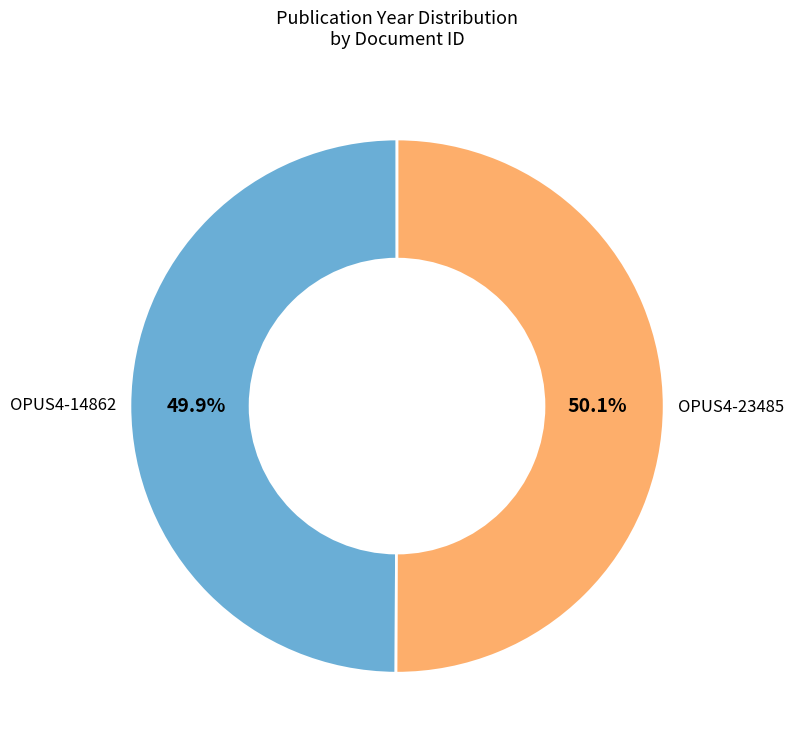

What is the smallest slice in the pie chart?

OPUS4-14862